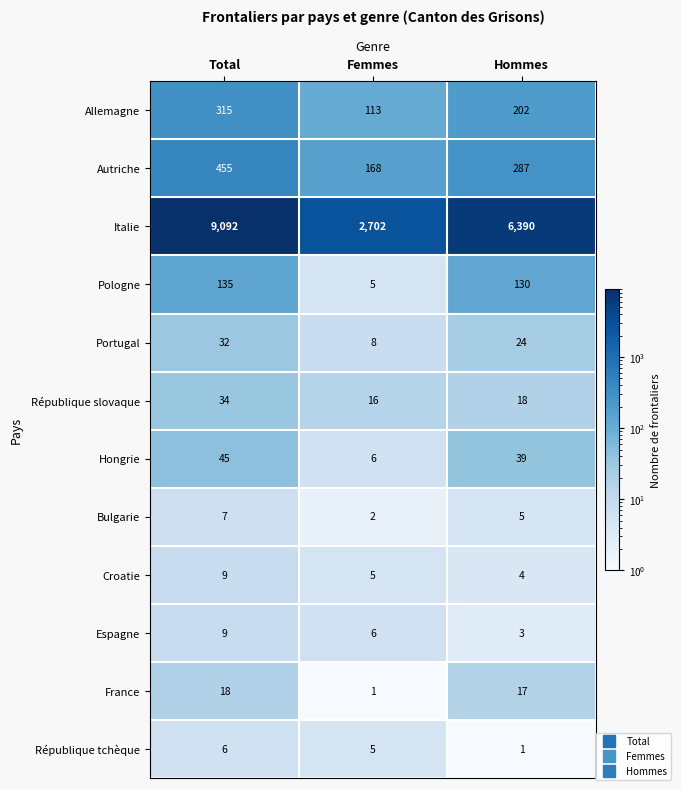

Rank the categories by Espagne value from highest to lowest.

Total, Femmes, Hommes